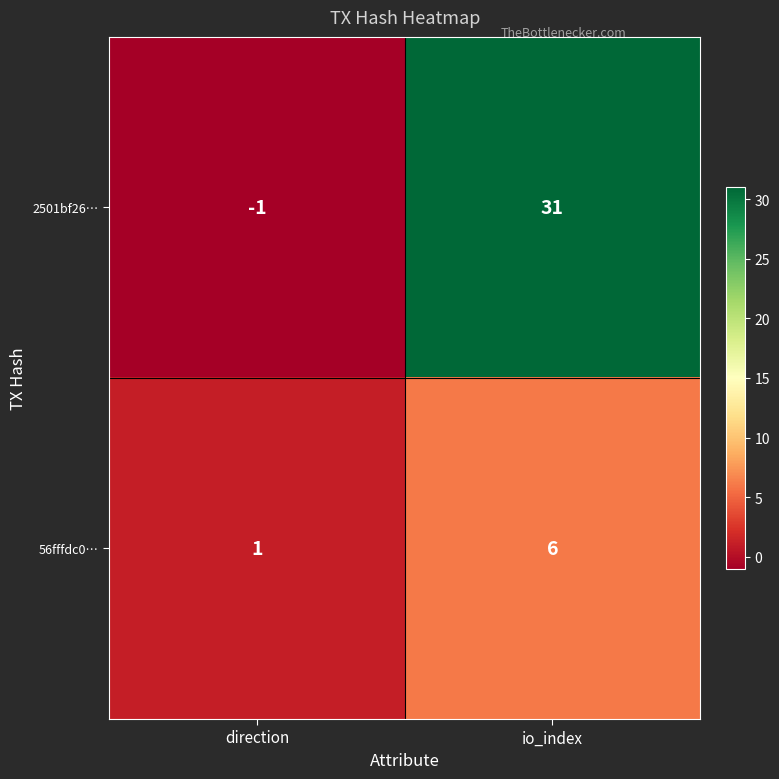

Is it true that 2501bf26… equals -1 at direction?

True